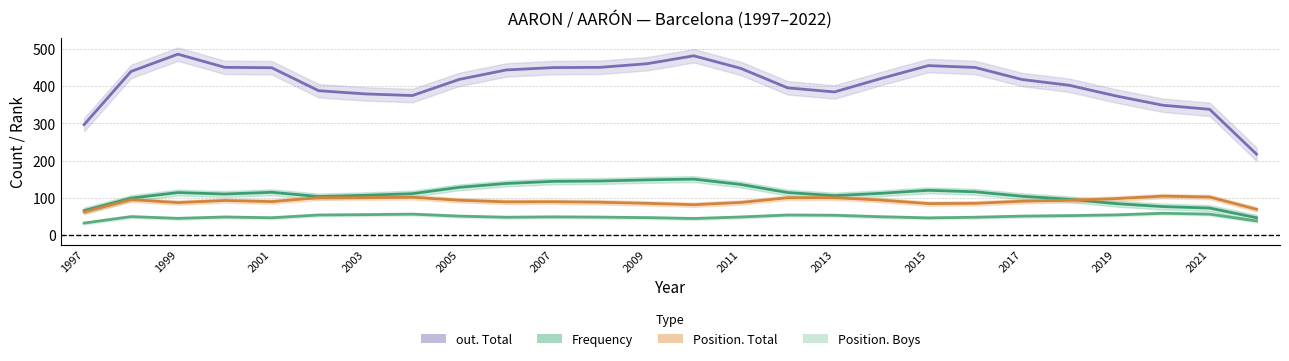

True or false: out. Total and Frequency cross at least once.

False